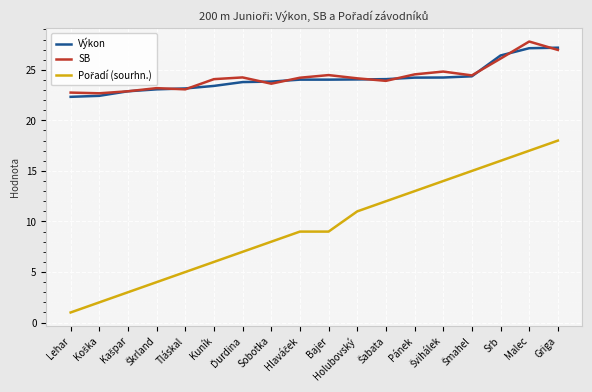

The Výkon series shows 39.1 at Sobotka. True or false?

False